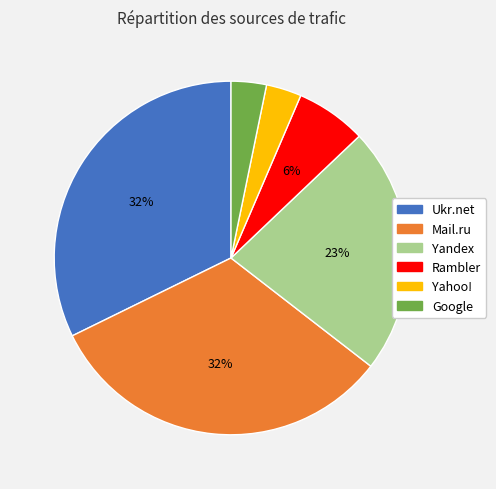

How many segments does this pie chart have?

6